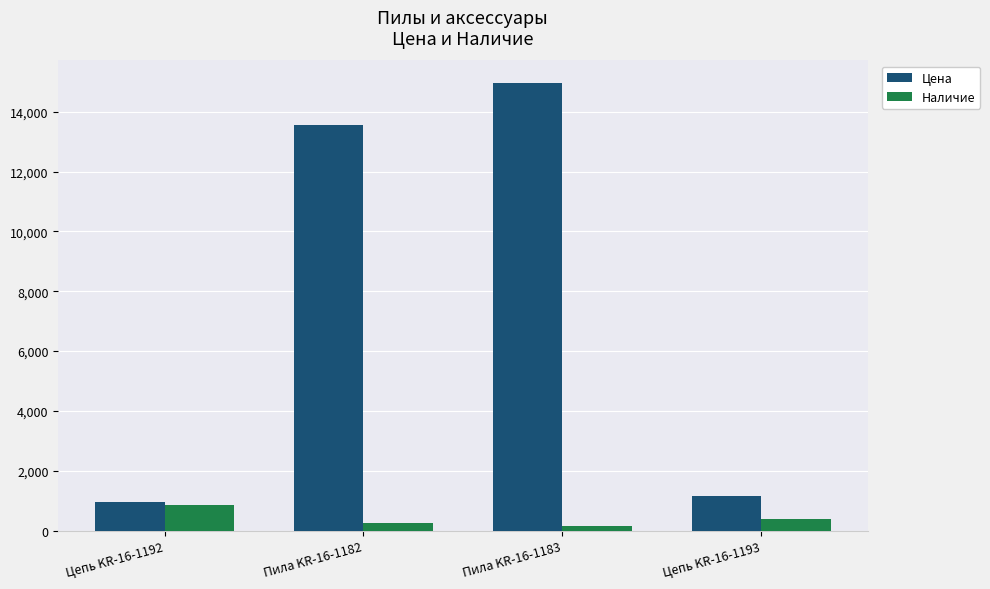

Reading left to right, transcribe all the data shown in this chart.

Цена: 942.3	13550.4	14966.9	1148.2
Наличие: 848.0	257.0	154.0	390.0